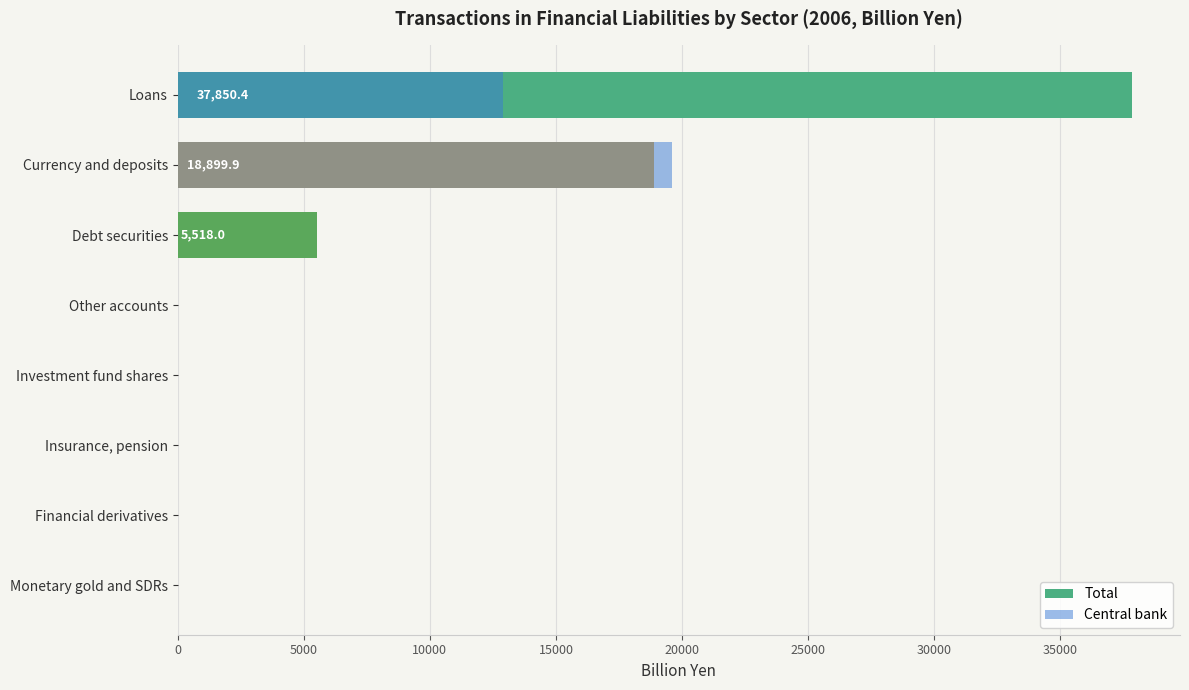

Reading left to right, list all the values displayed in this chart.

Total: 0.0	0.0	0.0	0.0	0.0	5518.0	18899.9	37850.4
Central bank: 0.0	0.0	0.0	0.0	0.0	0.0	19610.6	12878.6